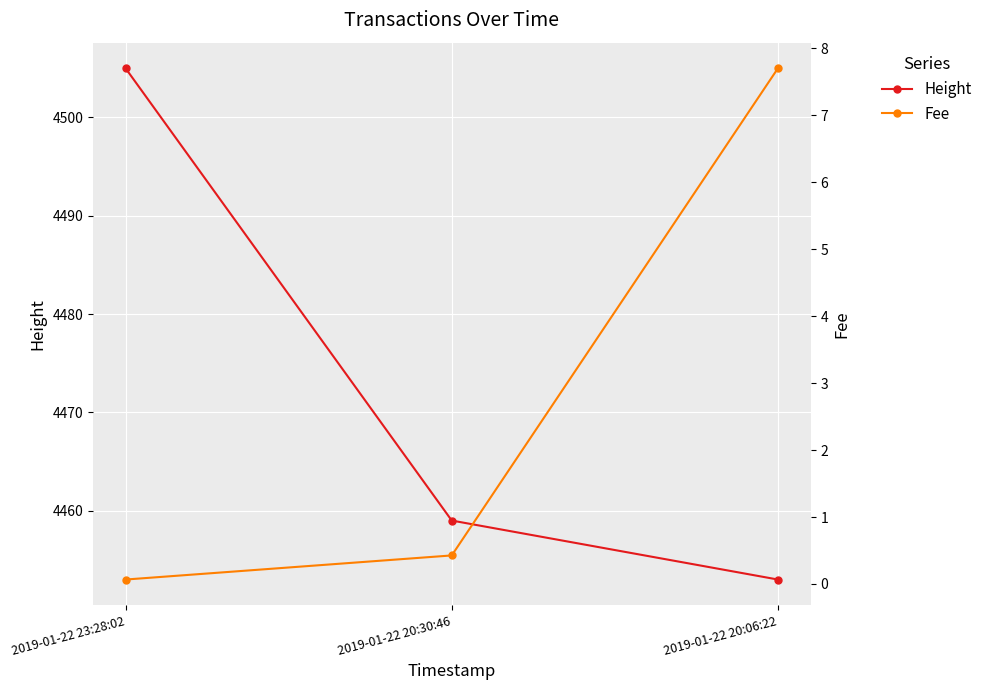

At which category does the chart reach its peak across all series?

2019-01-22 23:28:02